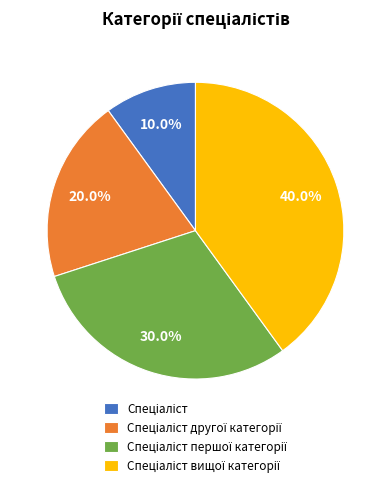

Is there any slice that represents more than half of the pie?

No